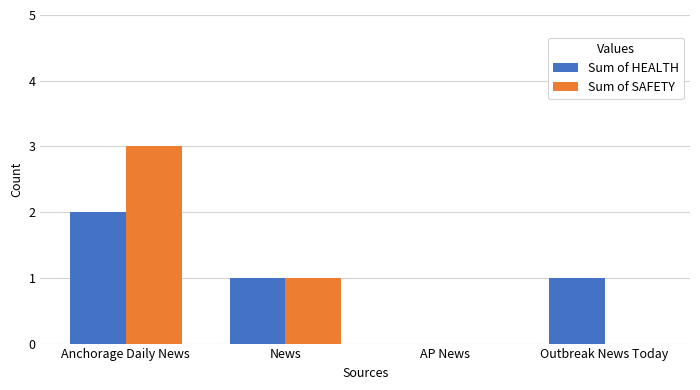

True or false: Sum of HEALTH has a value of 2 at News.

False